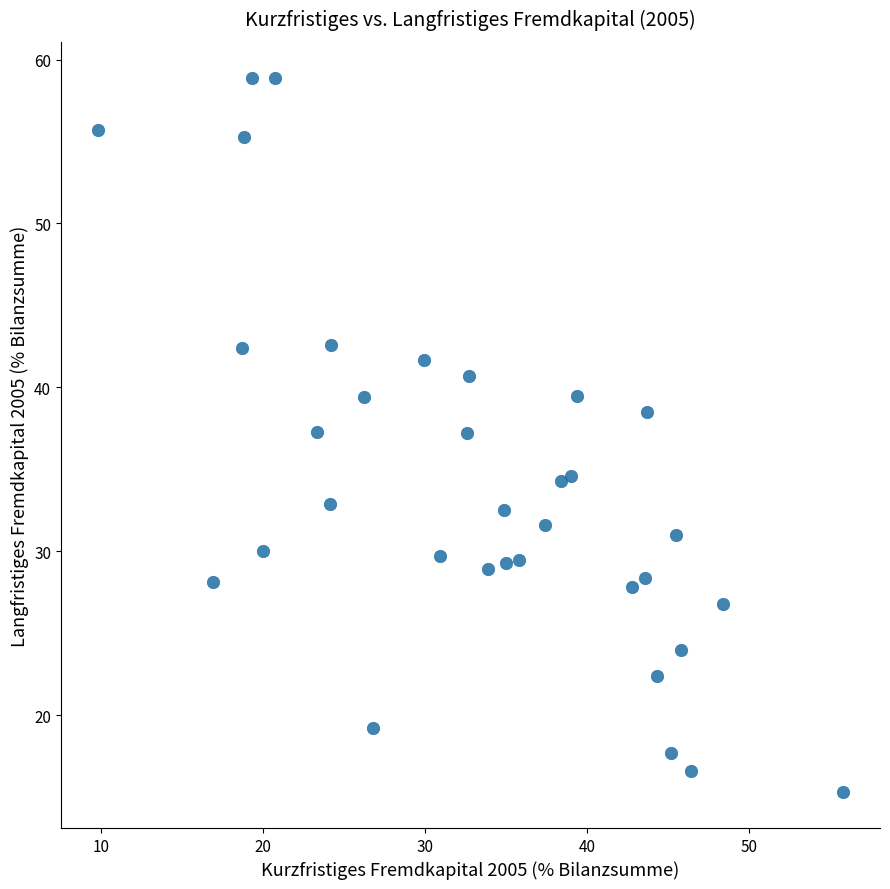

What is the range of Y values (max minus min)?

43.6